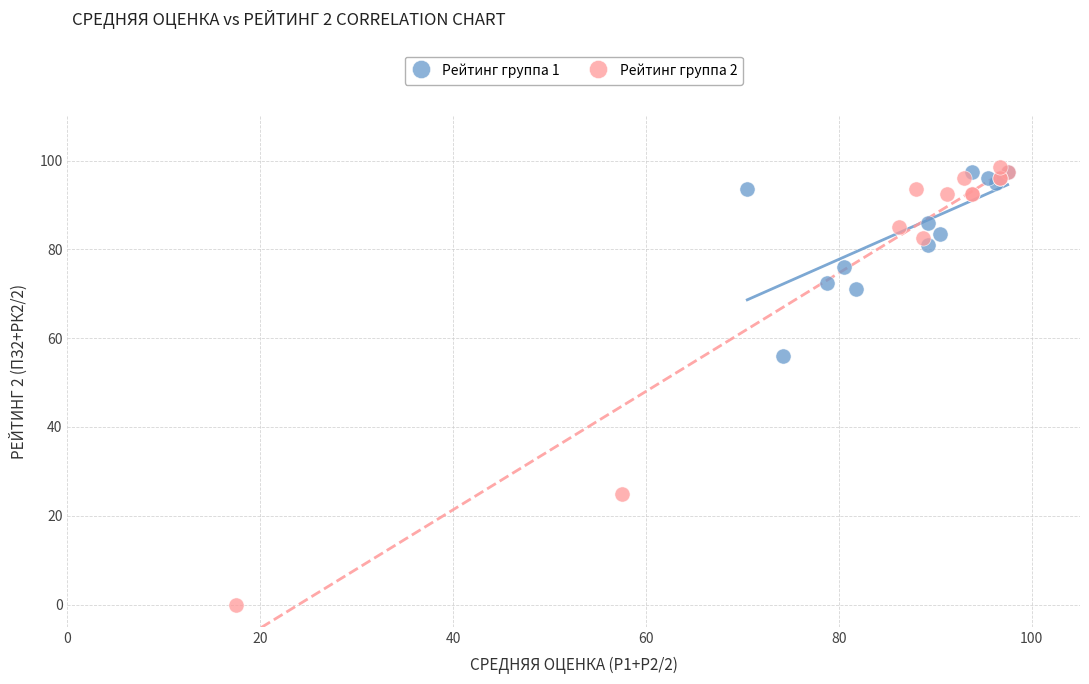

Which series has the widest spread of Y values?

Рейтинг группа 2